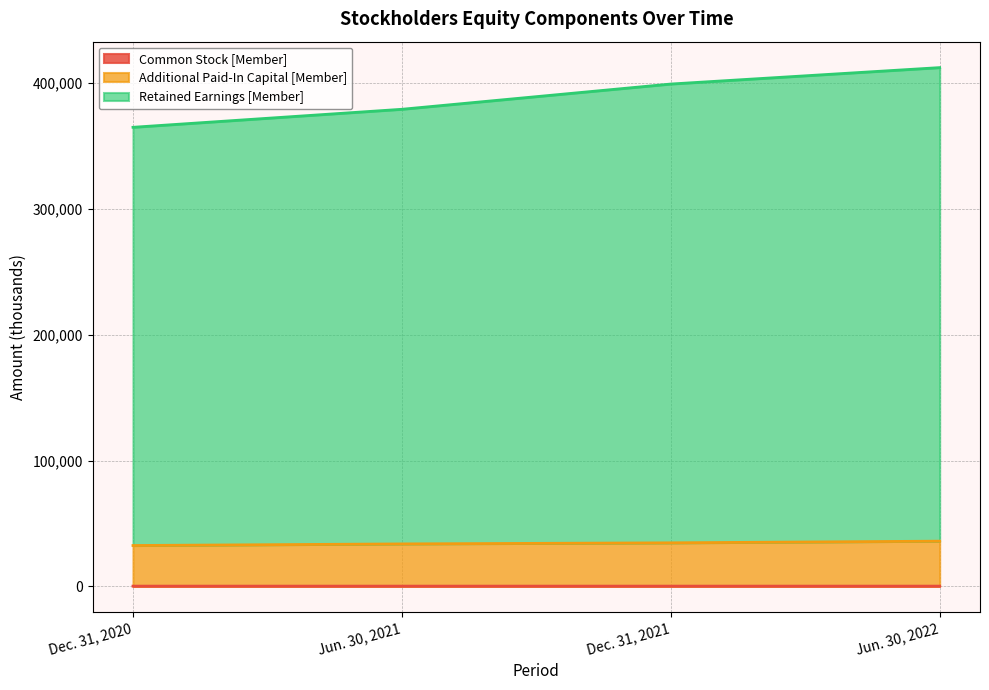

Which series has the largest range (max minus min)?

Retained Earnings [Member]